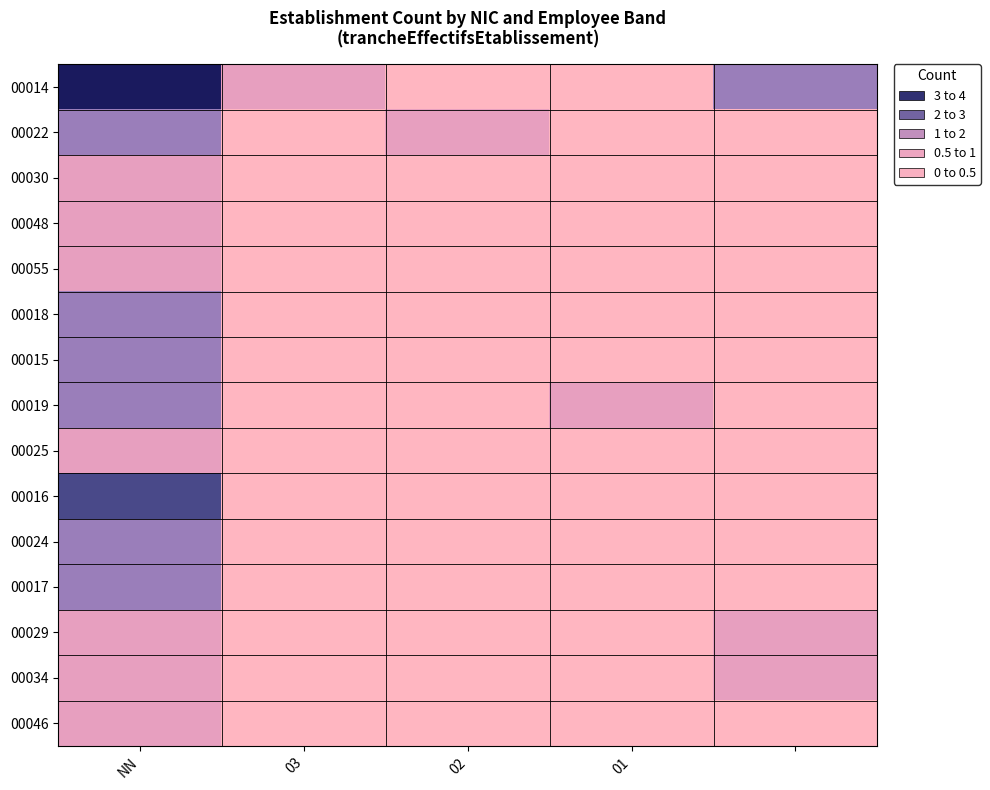

Count the number of categories in the chart.

5